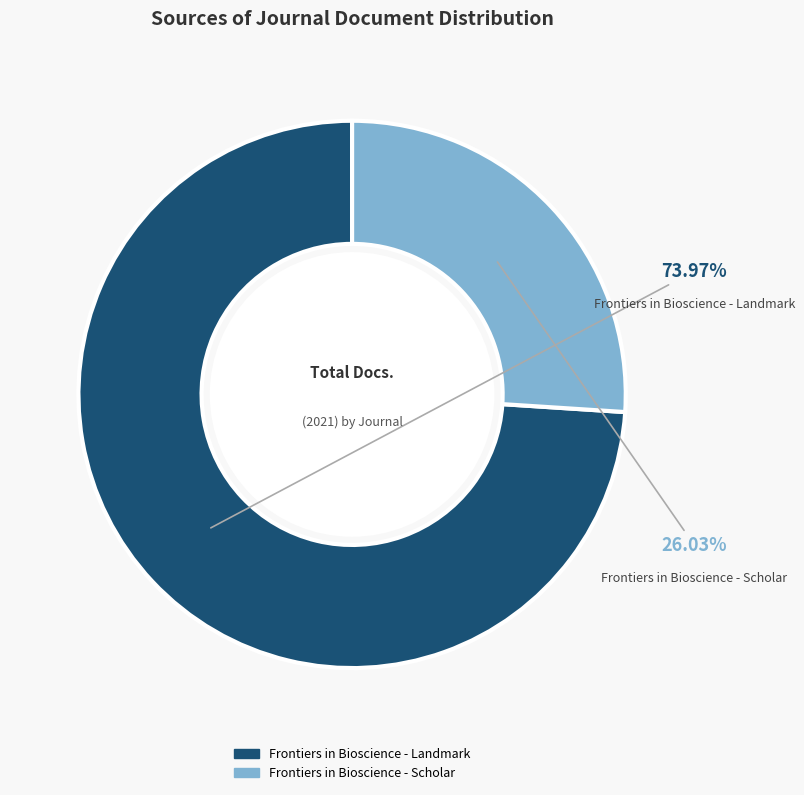

To the nearest percent, what is the difference between the Frontiers in Bioscience - Scholar and Frontiers in Bioscience - Landmark slice percentages?

48%